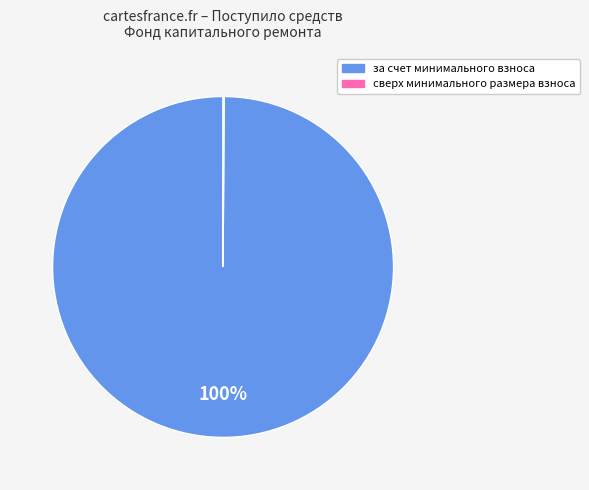

Which category accounts for the majority?

за счет минимального взноса